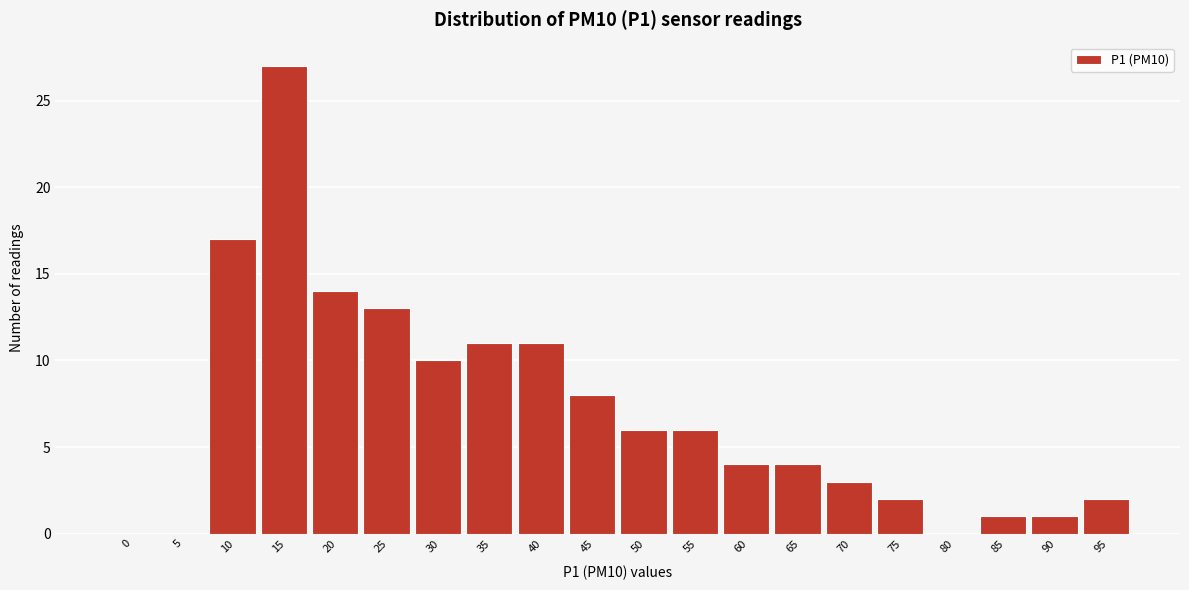

Reading right to left, extract all data points from this chart.

95=2	90=1	85=1	80=0	75=2	70=3	65=4	60=4	55=6	50=6	45=8	40=11	35=11	30=10	25=13	20=14	15=27	10=17	5=0	0=0